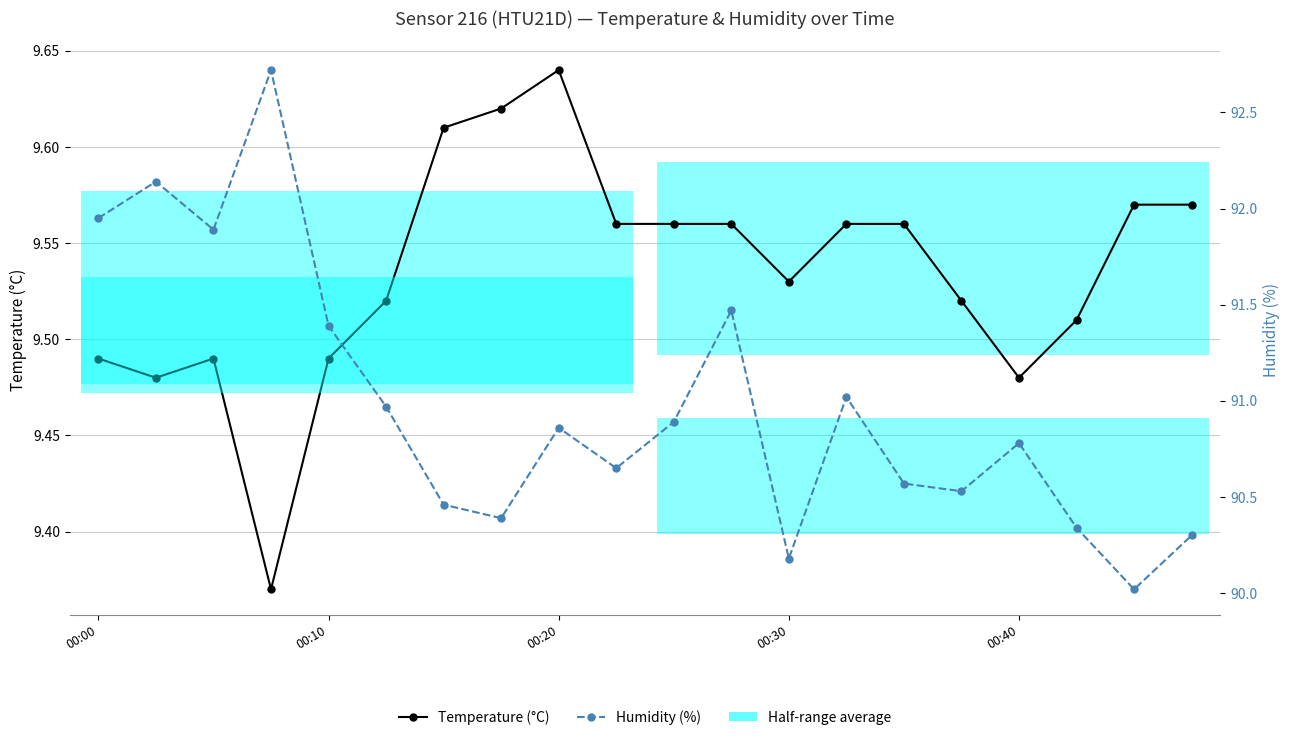

List the series in order of their peak value, highest first.

Humidity (%), Temperature (°C)